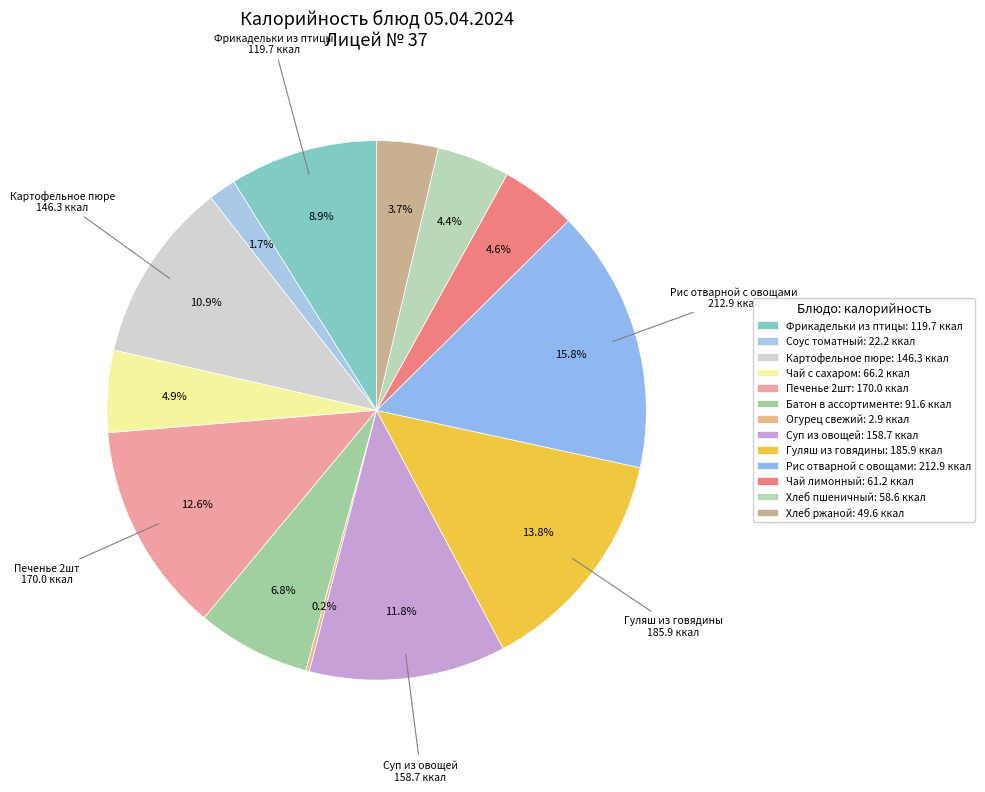

To the nearest percent, what is the combined percentage of Суп из овощей and Чай с сахаром?

17%